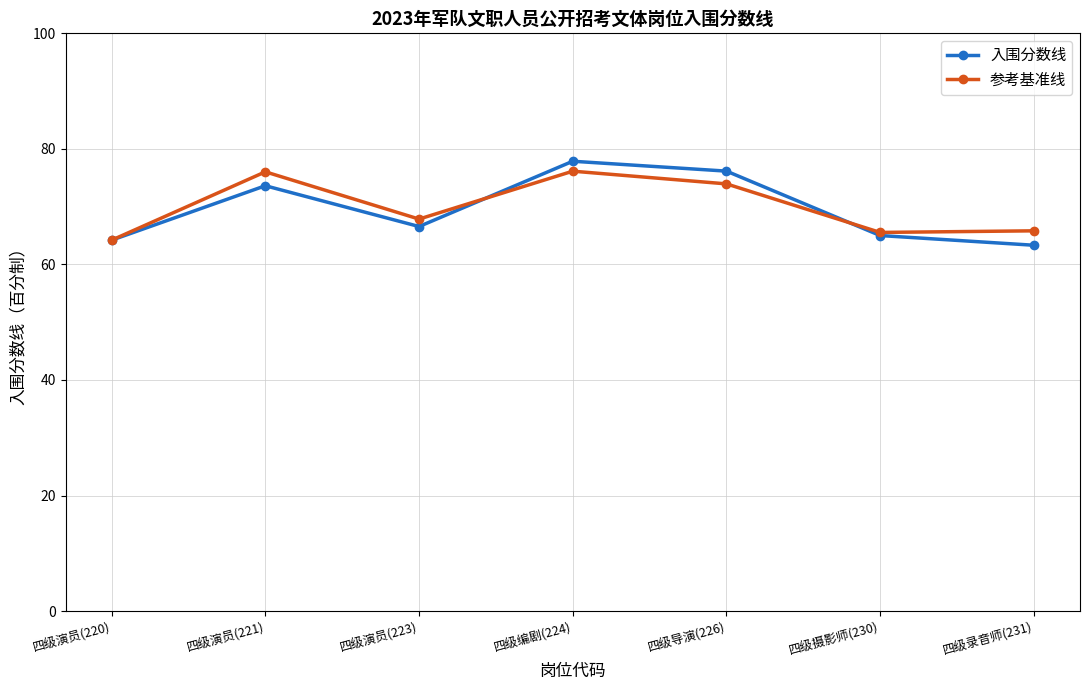

At 四级导演(226), list the series in order from largest to smallest.

入围分数线, 参考基准线